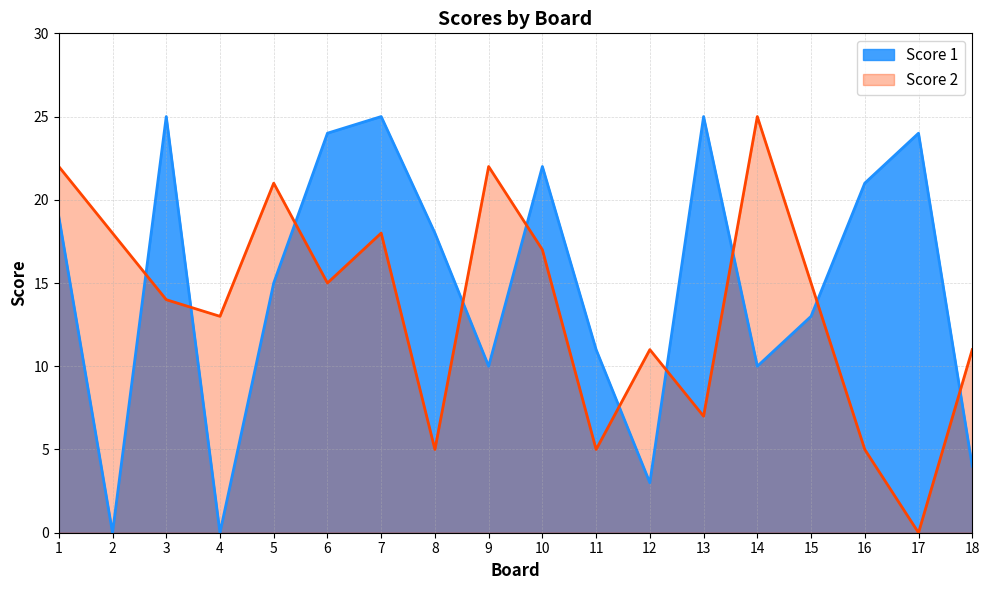

True or false: Score 1 has more than 0 interior local peaks.

True